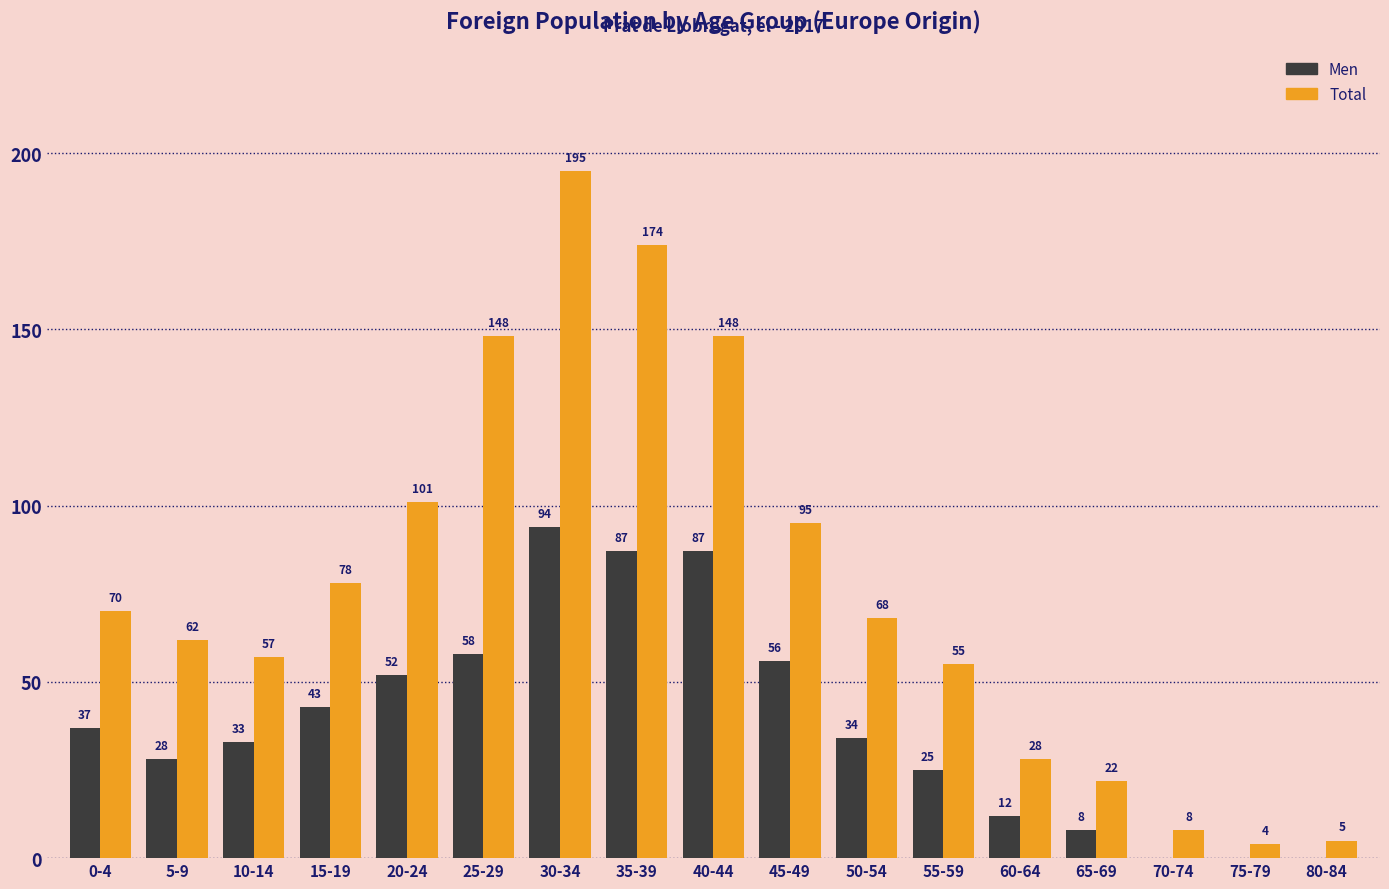

Reading right to left, transcribe all the data shown in this chart.

Men: 80-84=0	75-79=0	70-74=0	65-69=8	60-64=12	55-59=25	50-54=34	45-49=56	40-44=87	35-39=87	30-34=94	25-29=58	20-24=52	15-19=43	10-14=33	5-9=28	0-4=37
Total: 80-84=5	75-79=4	70-74=8	65-69=22	60-64=28	55-59=55	50-54=68	45-49=95	40-44=148	35-39=174	30-34=195	25-29=148	20-24=101	15-19=78	10-14=57	5-9=62	0-4=70